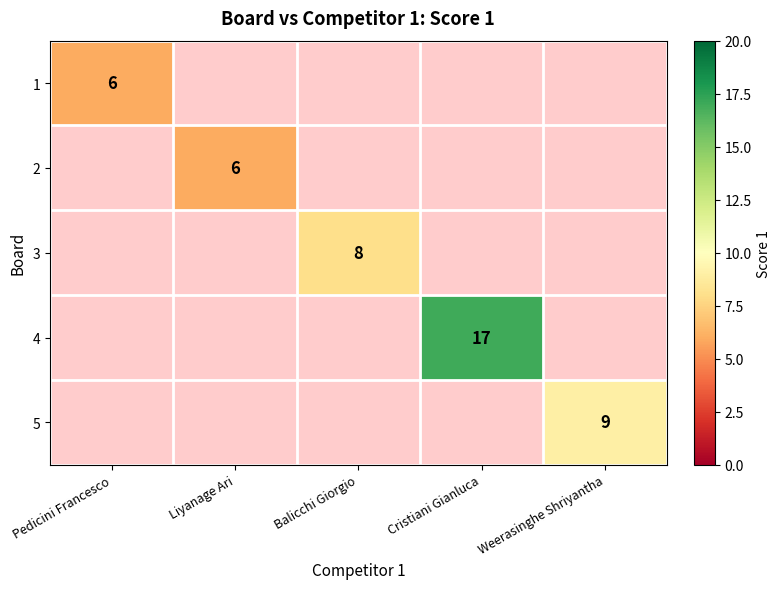

True or false: 5 has a value of 9 at Weerasinghe Shriyantha.

True